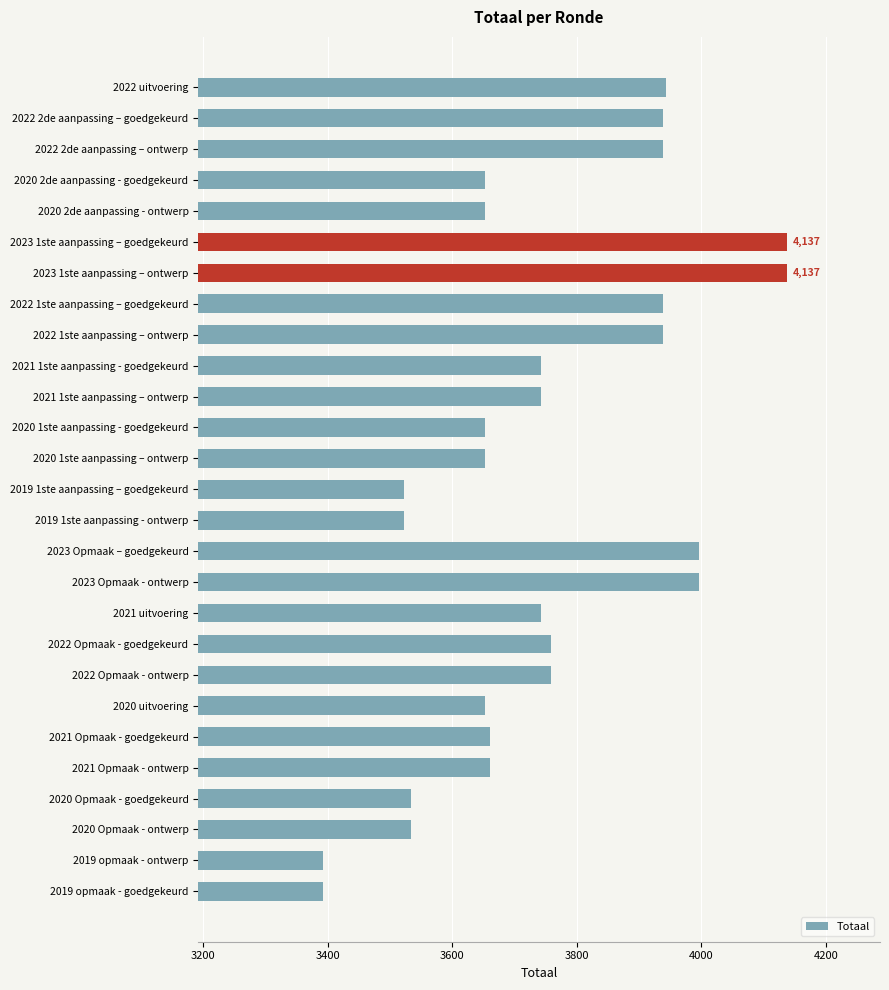

What is the greatest value displayed?

4137